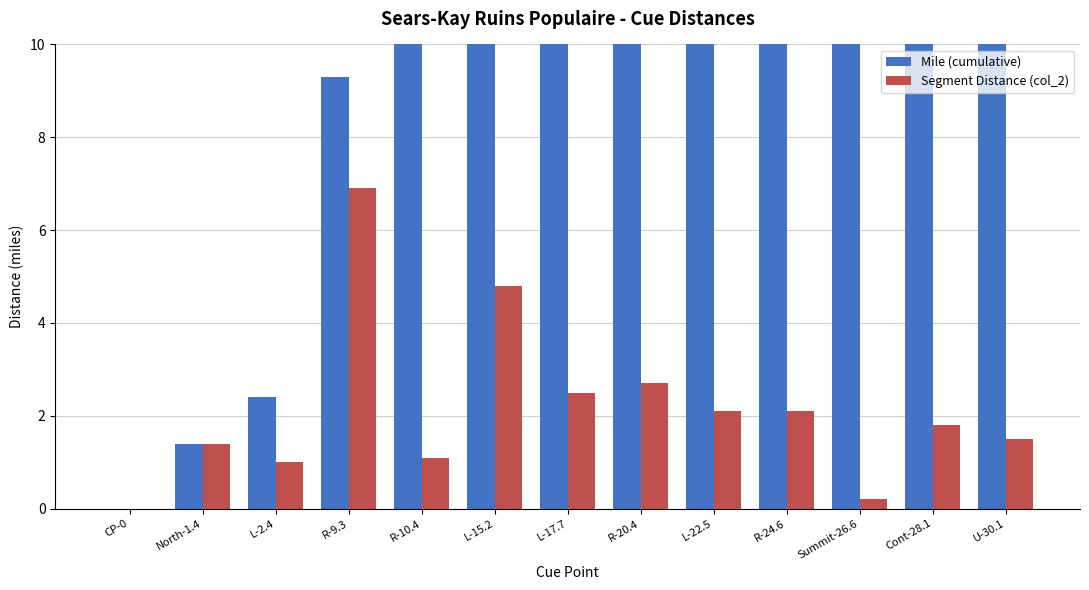

Which has a higher value, L-22.5 or L-17.7?

L-22.5